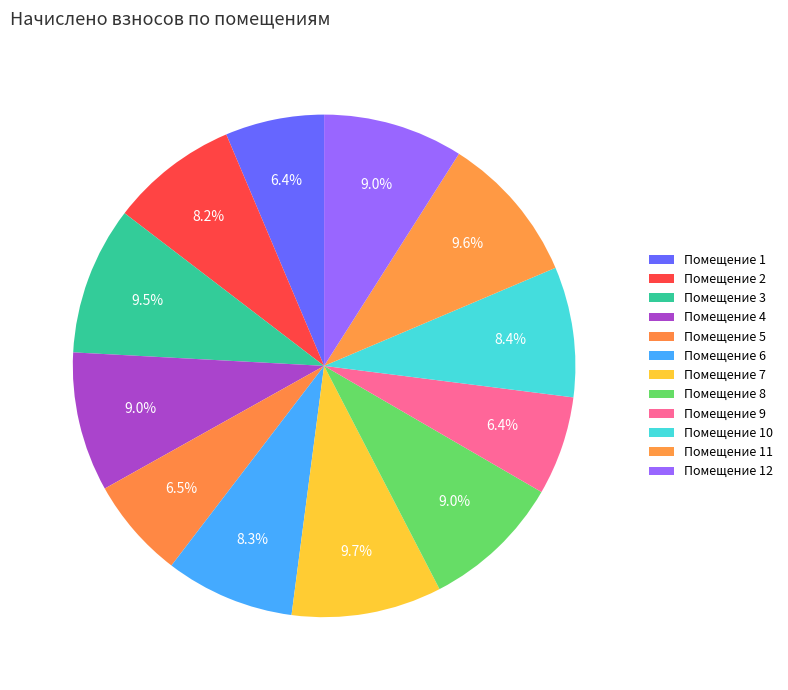

How many slices are in this pie chart?

12